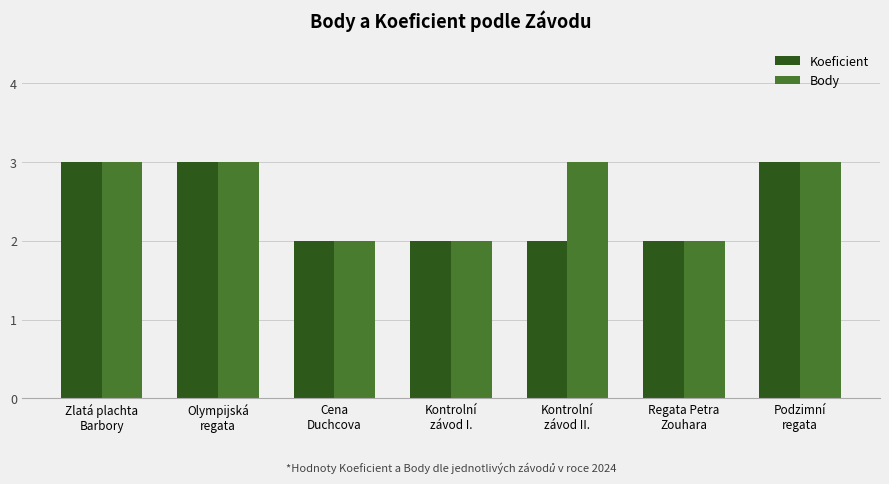

True or false: Koeficient has a value of 1 at Kontrolní
závod II..

False